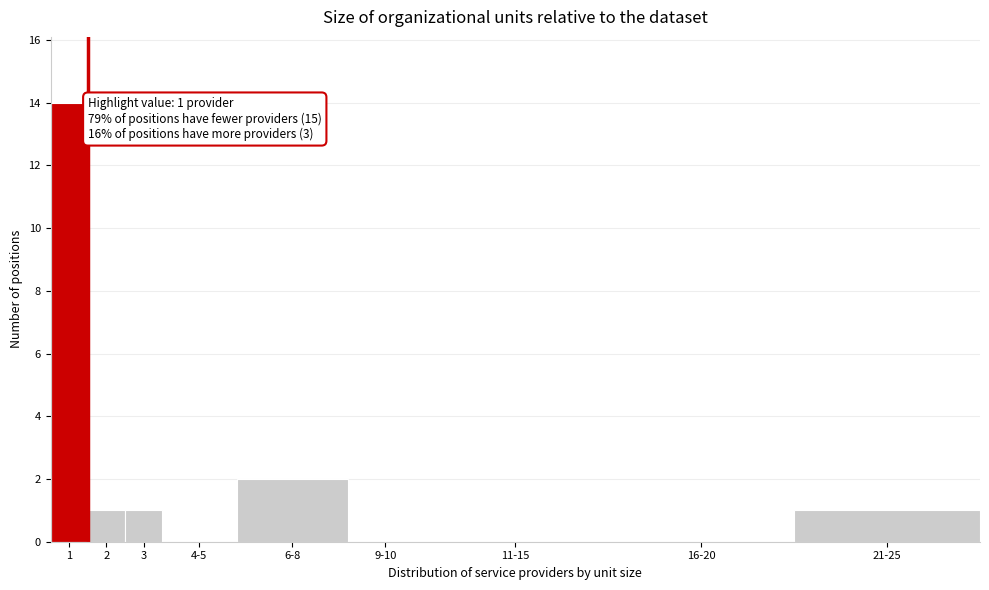

Reading right to left, list all the values displayed in this chart.

21-25=1	16-20=0	11-15=0	9-10=0	6-8=2	4-5=0	3=1	2=1	1=14